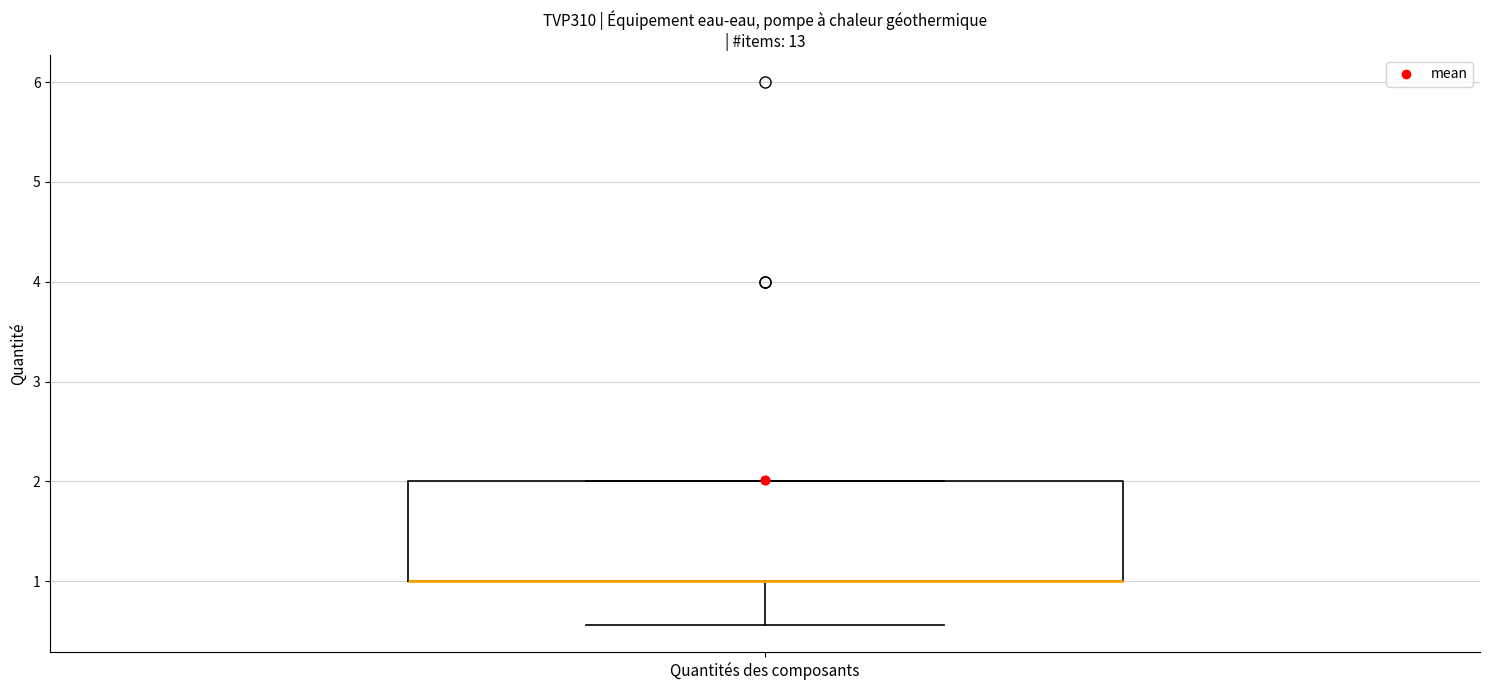

Read this box plot against the y-axis: the position of the median line, the range covered by the box, and the ends of both whiskers. The values are not printed on the chart, so give them approximately, as read against the axis.

median 1.0 (drawn on the box's lower edge), box 1.0 to 2.0, whiskers 0.6 to 2.0